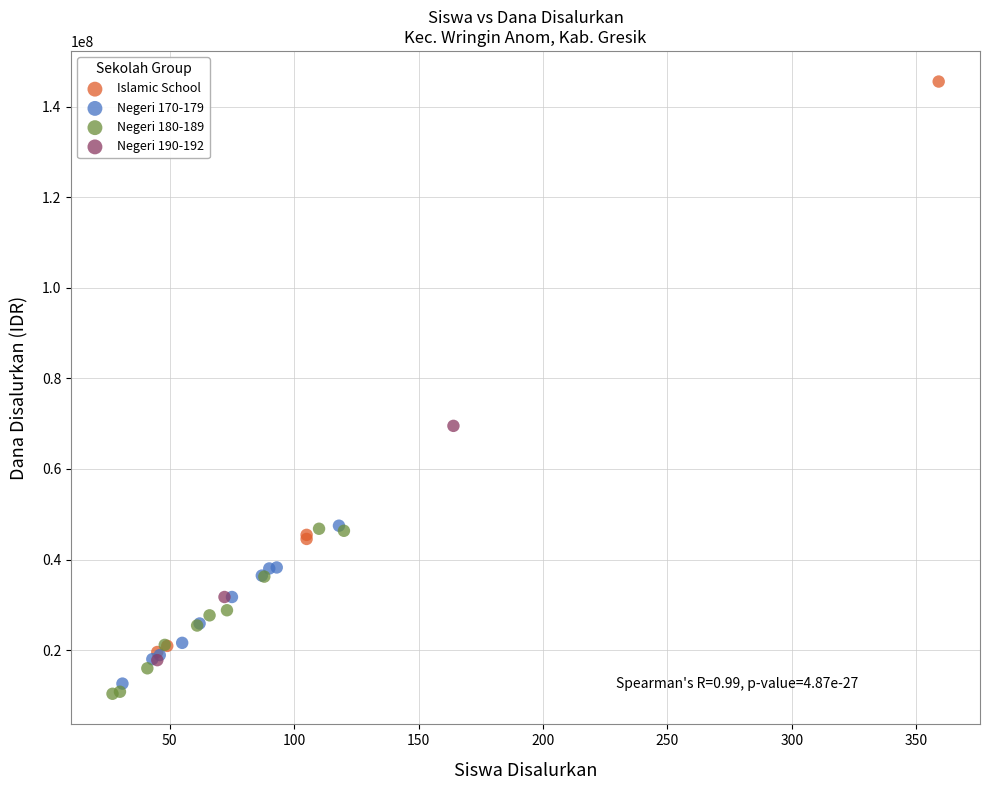

What are all the series names shown in the legend?

Islamic School, Negeri 170-179, Negeri 180-189, Negeri 190-192